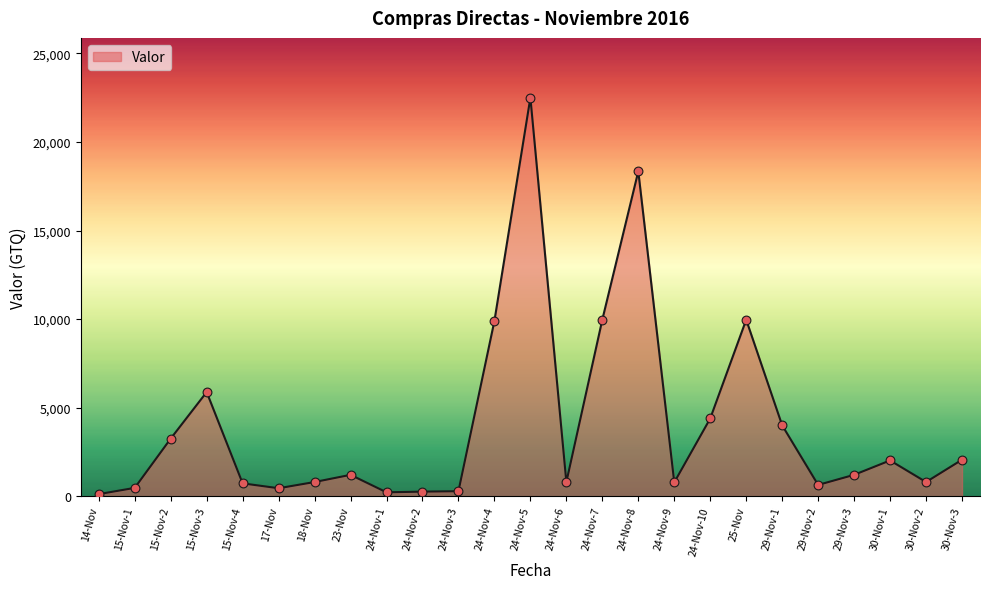

What is the ratio of the value at 15-Nov-4 to the value at 24-Nov-10?

0.2